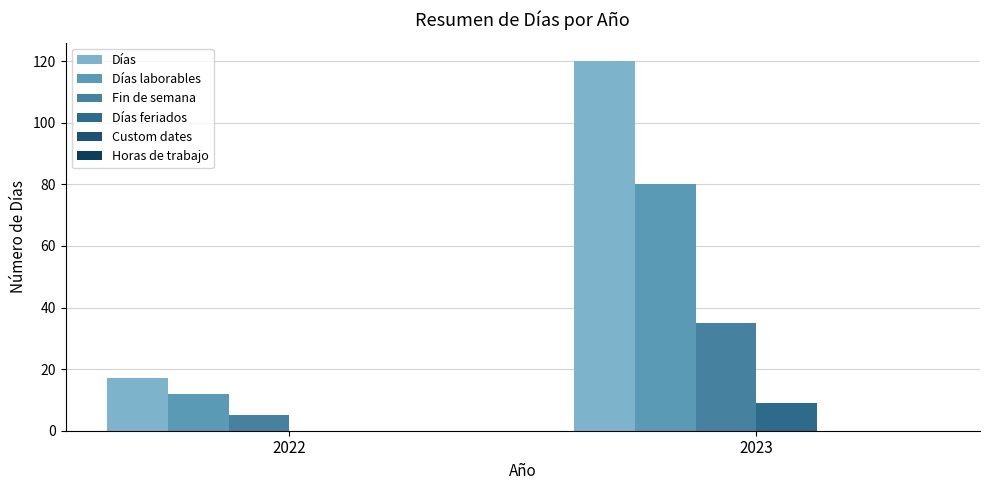

What is the average value of the Días feriados series?

4